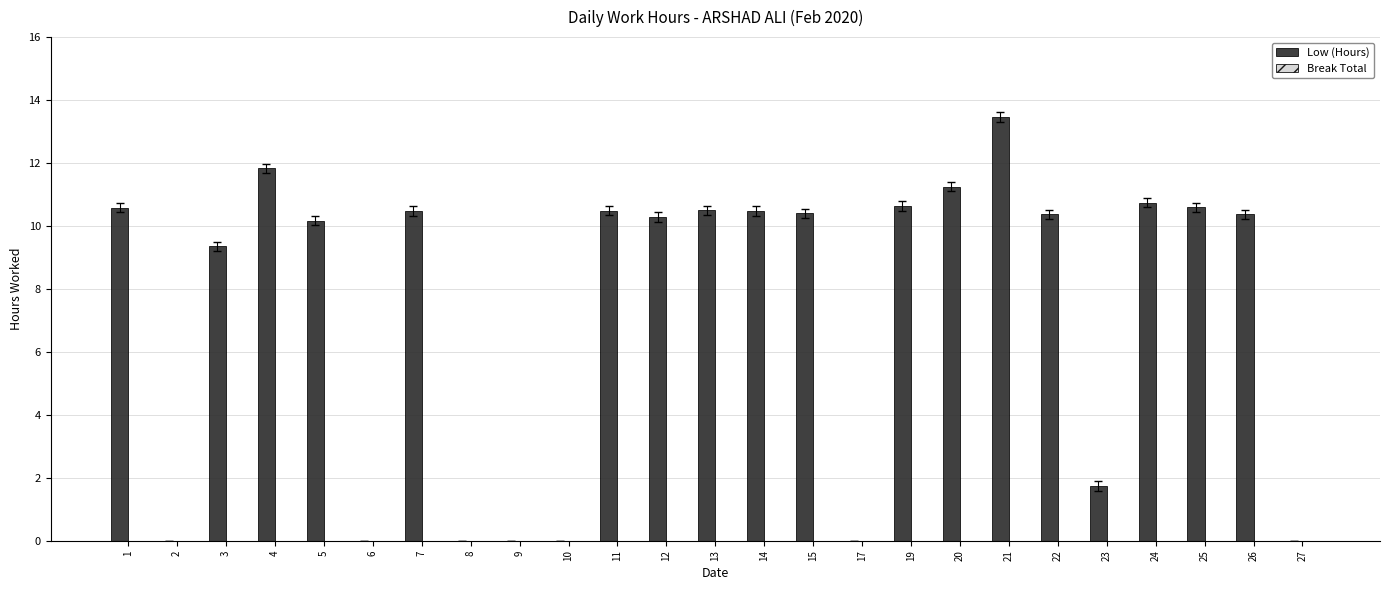

What is the sum of all values?

183.7